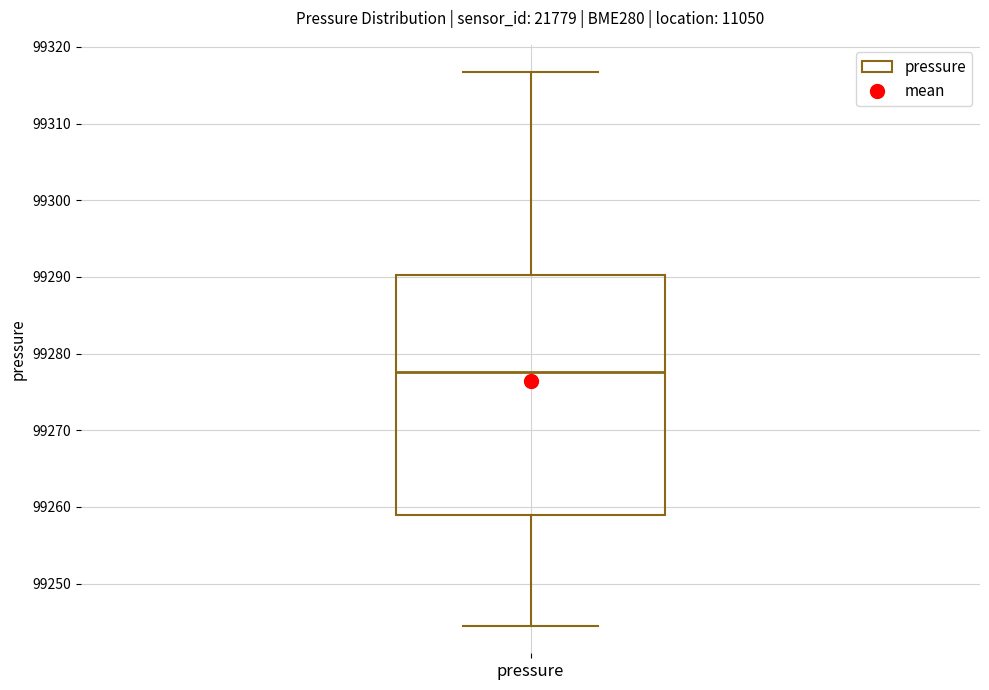

Where does the upper whisker of the box for pressure end on the y-axis? The values are not printed on the chart, so give them approximately, as read against the axis.

99317